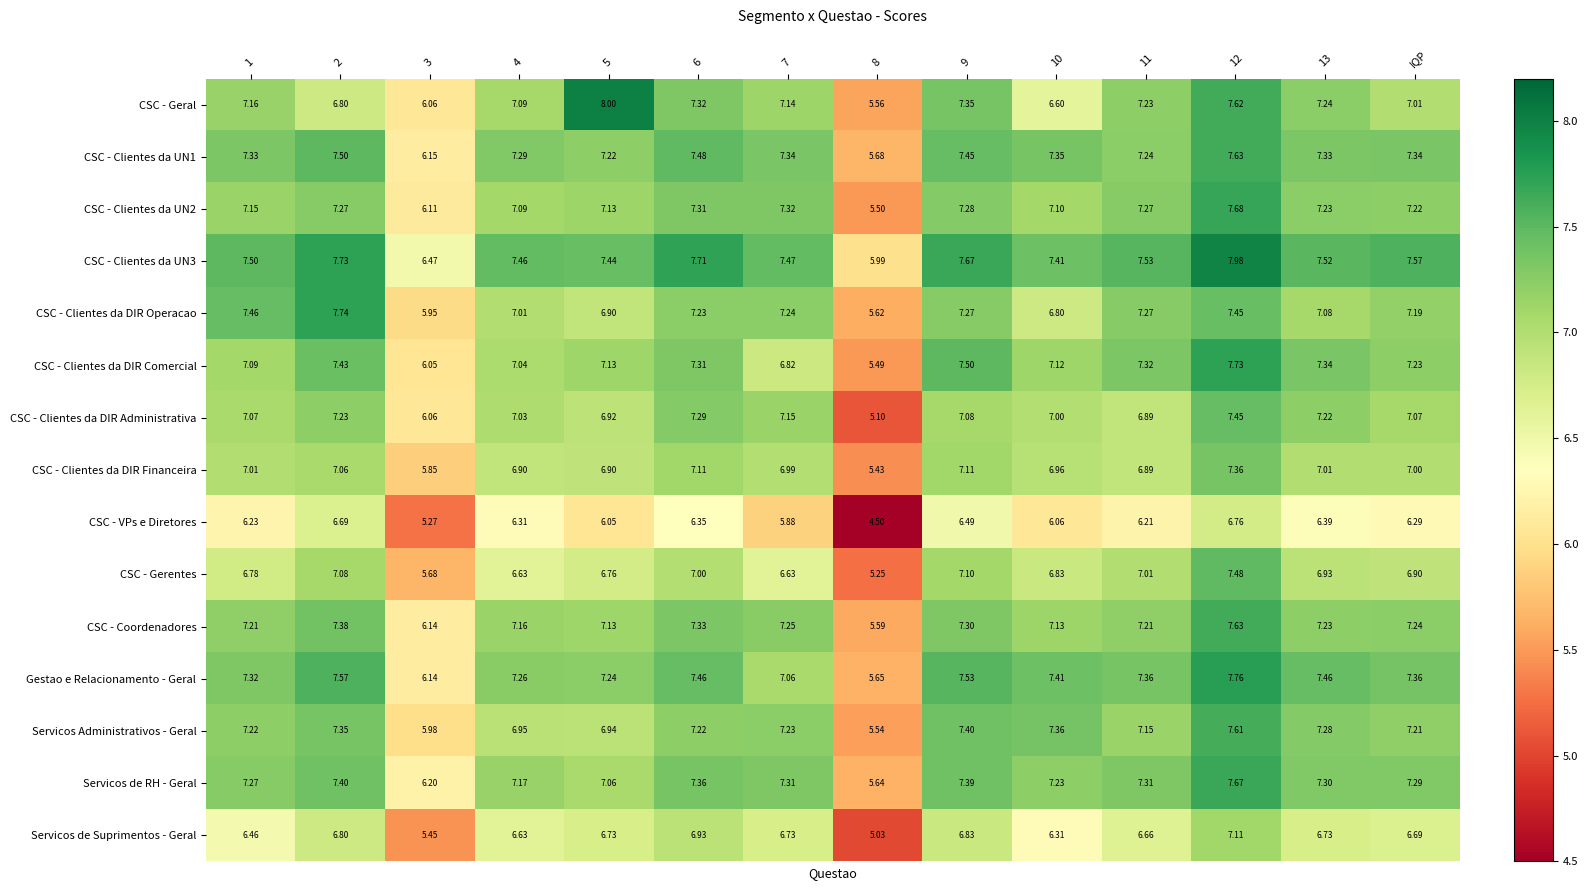

Which series has the largest range (max minus min)?

CSC - Geral